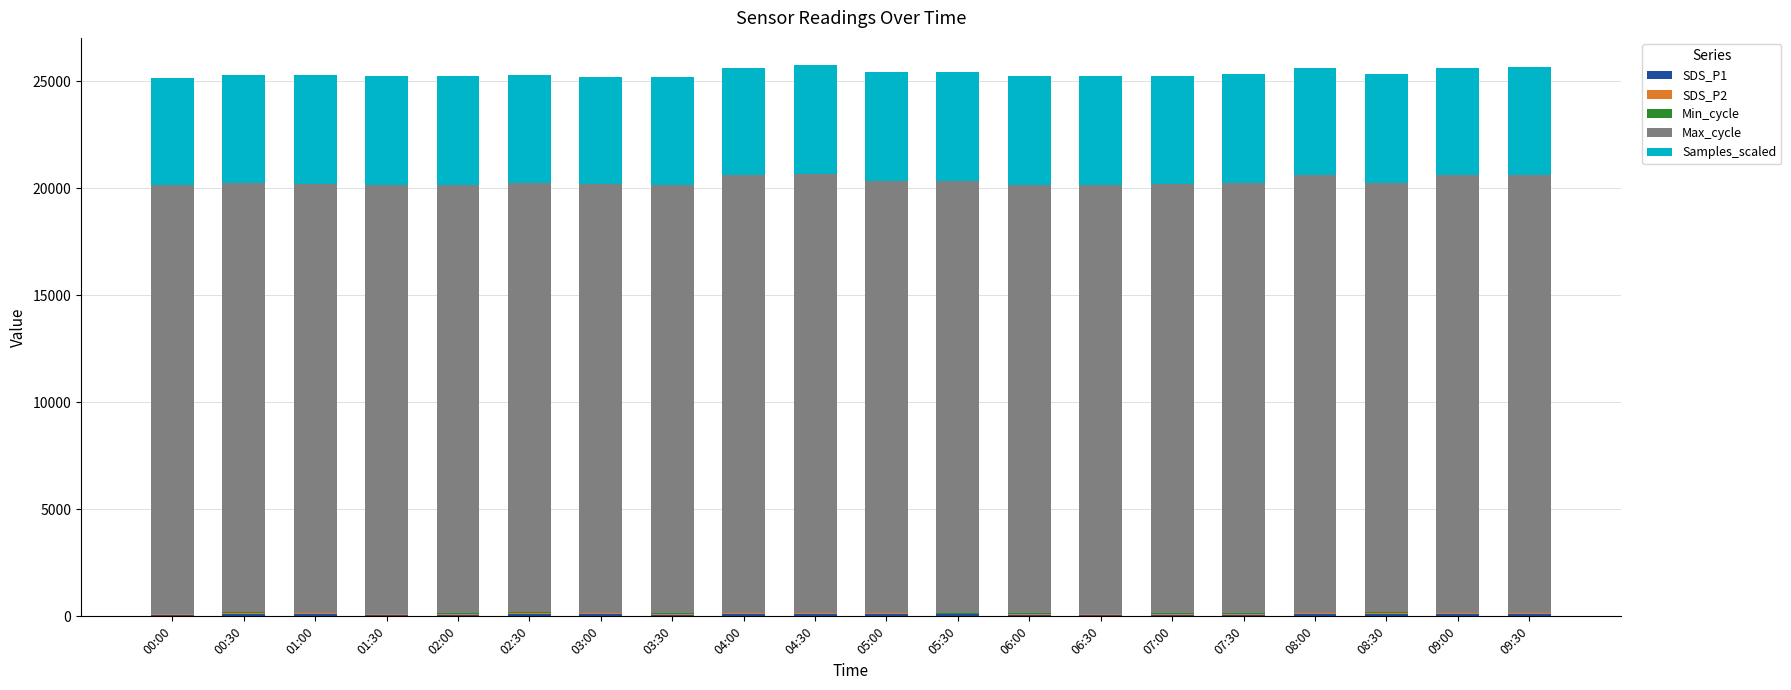

Are the bars grouped side by side (vs. stacked)?

No